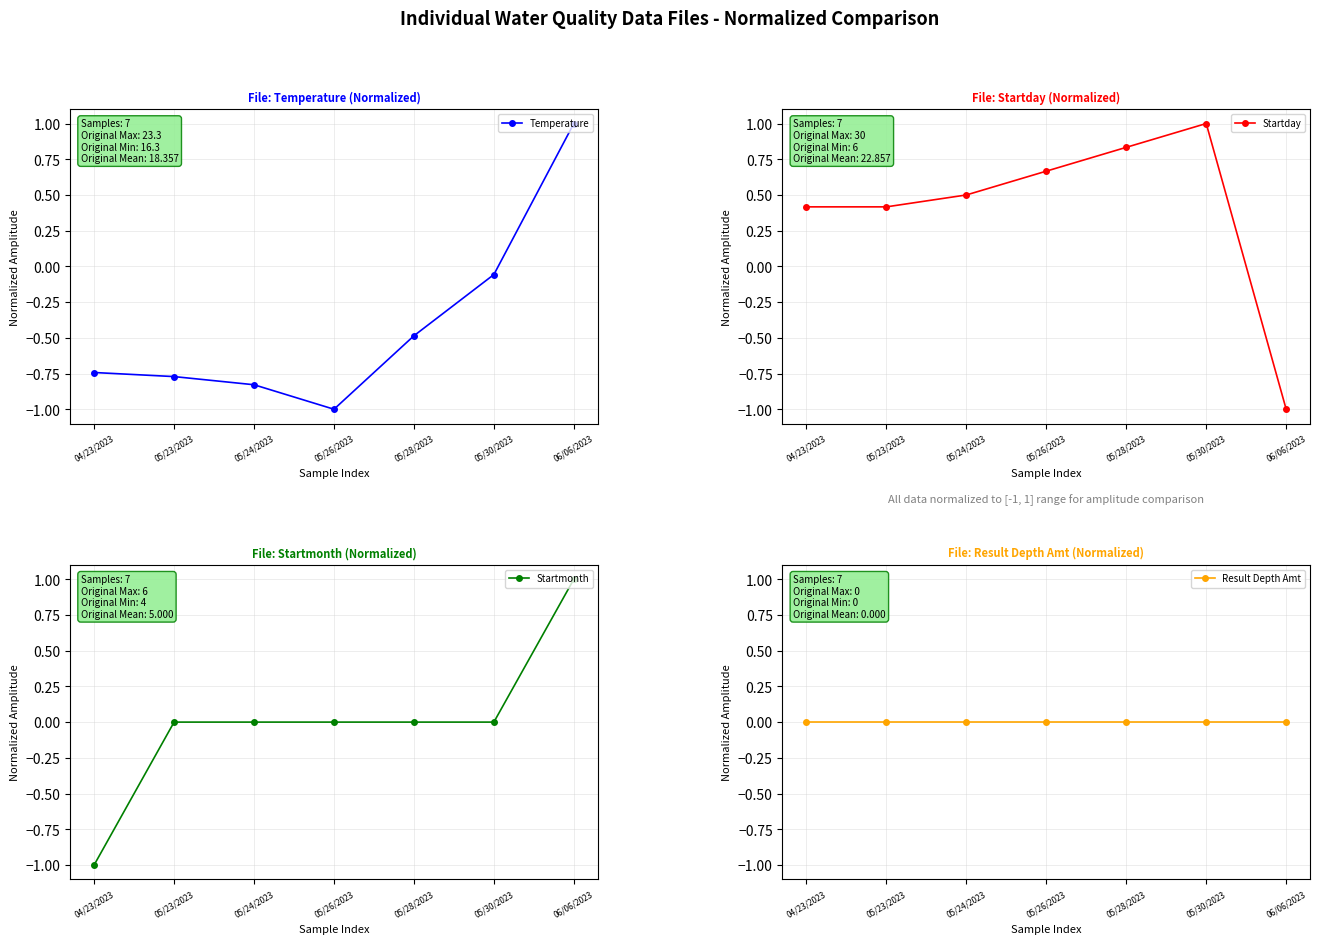

Is the value of Startmonth at 05/23/2023 greater than the value of Temperature at 05/24/2023?

Yes